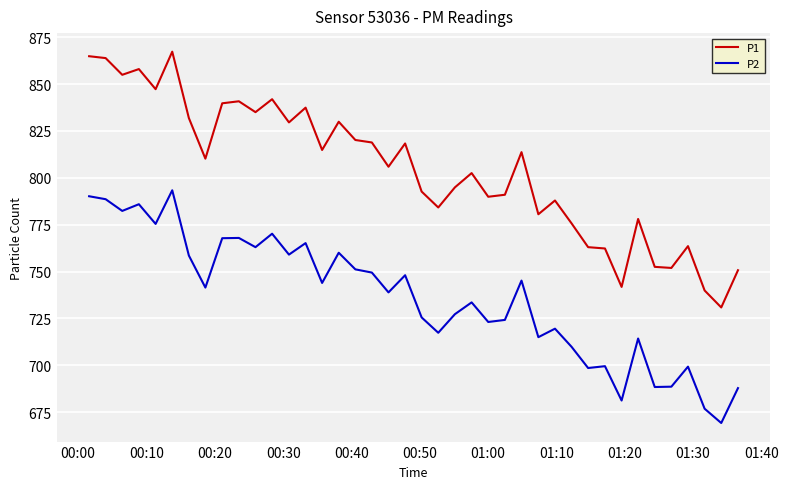

What is the minimum value shown in the chart?

669.2